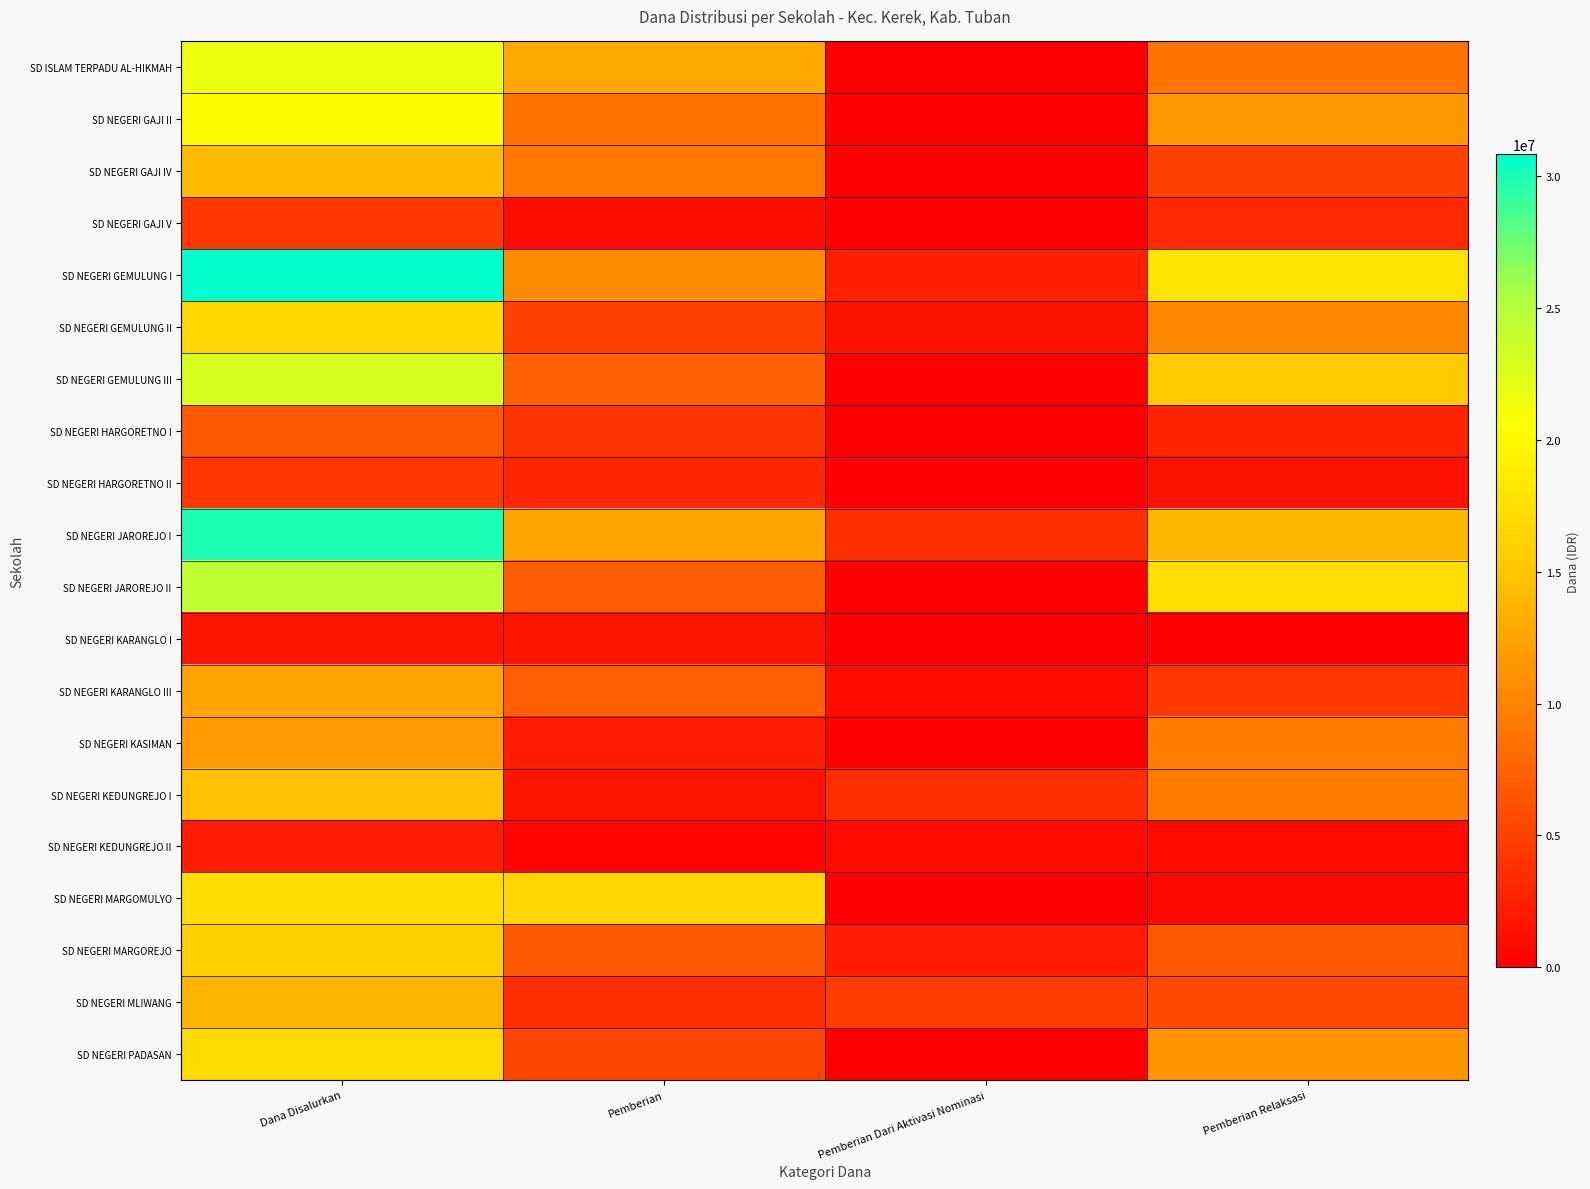

How many series are shown in this chart?

20